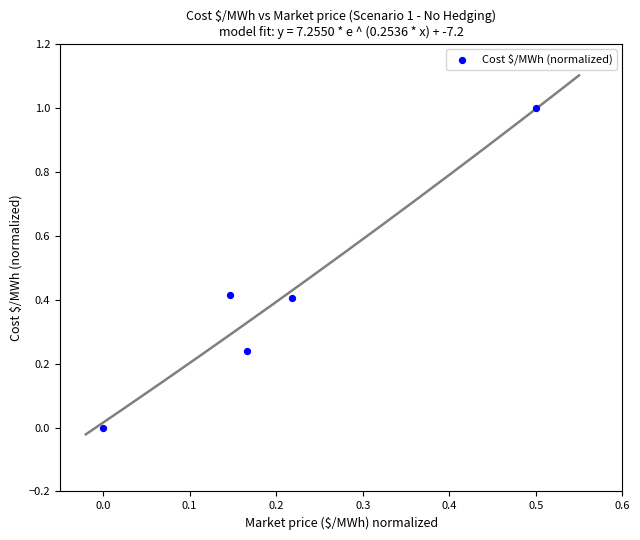

What is the average Y value?

0.4